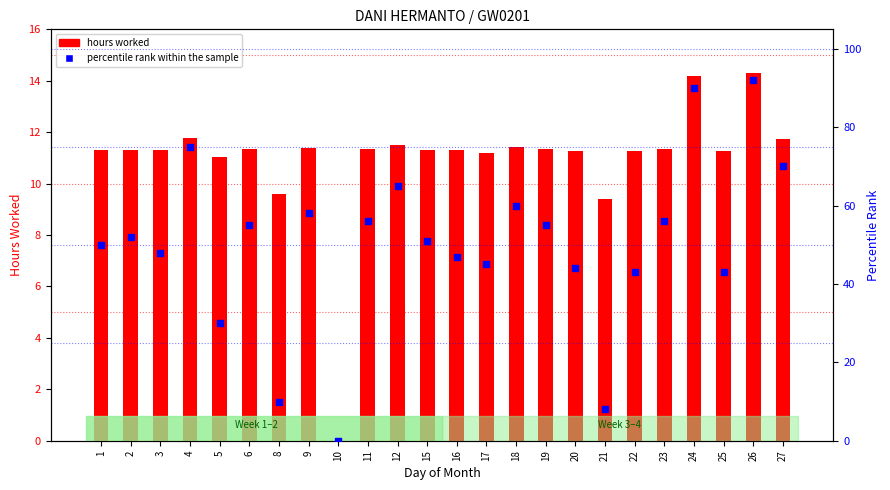

Between 19 and 4, which is larger?

4